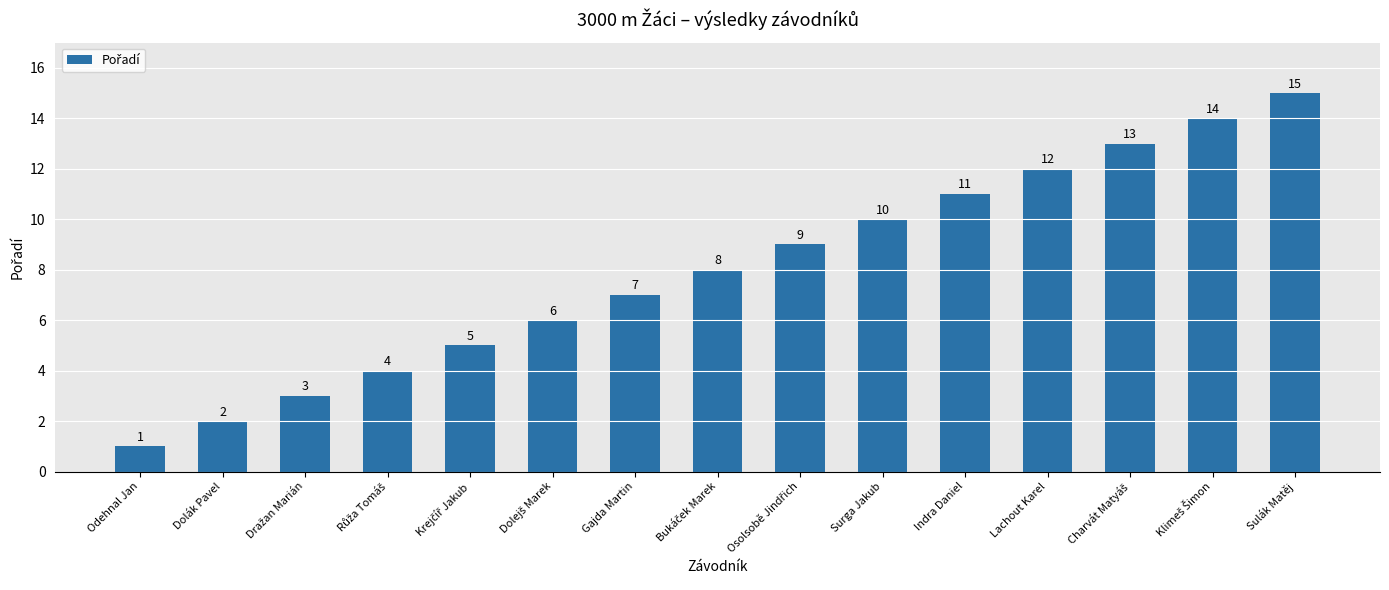

Count the number of data series in this chart.

1